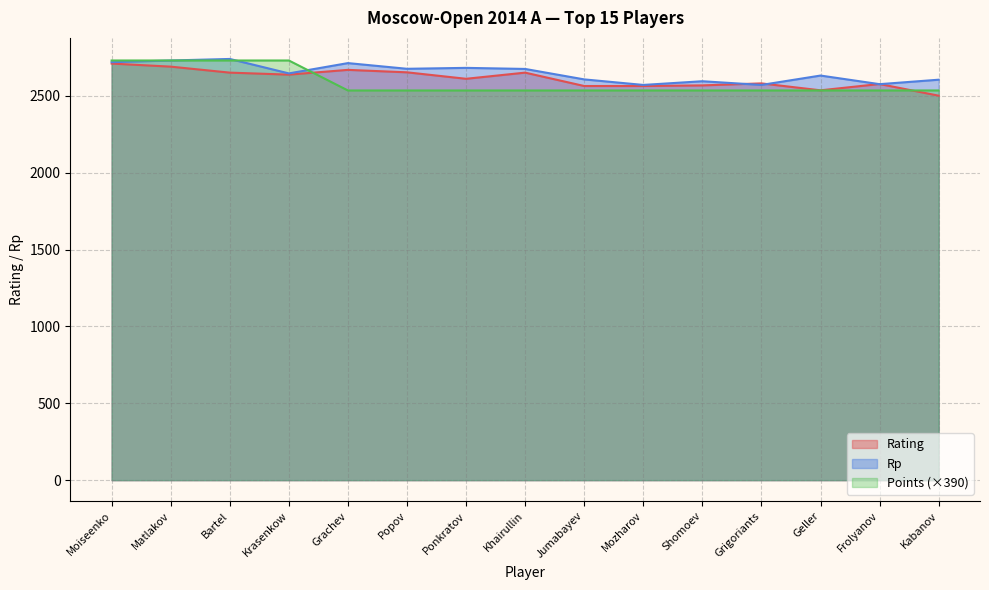

What is the difference between the maximum and minimum values in the Points series?

195